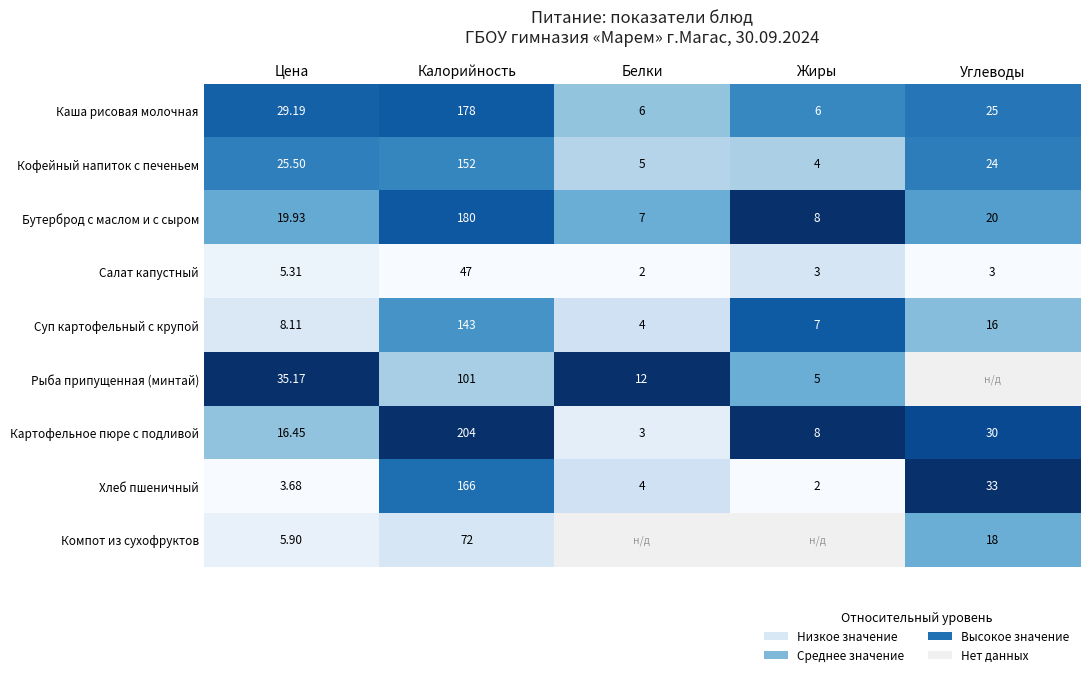

List the labels in order of Суп картофельный с крупой value, smallest first.

Белки, Жиры, Цена, Углеводы, Калорийность